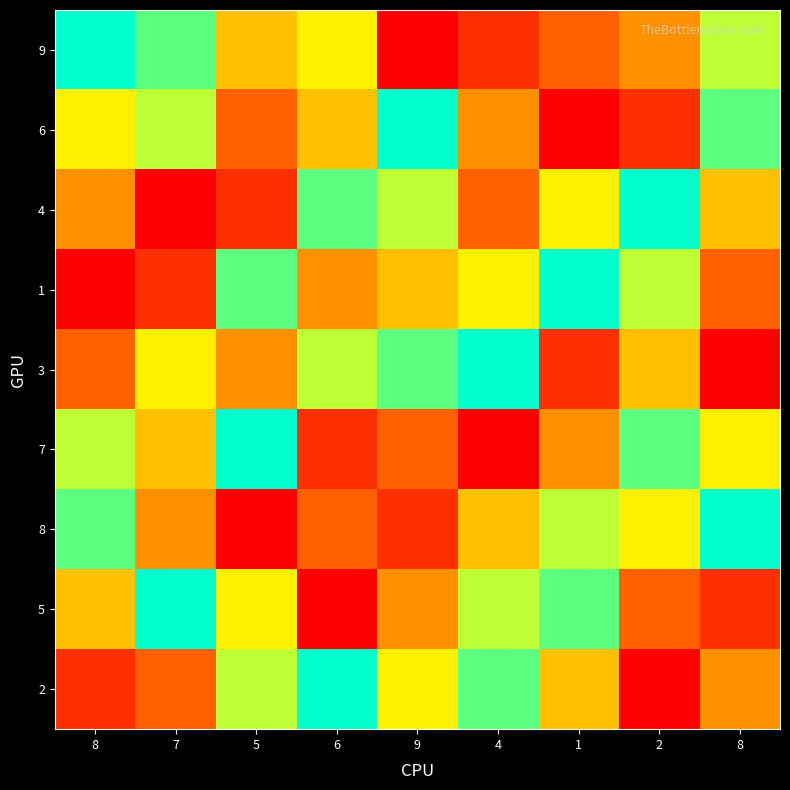

Which series changed the most between 1 and 2?

5